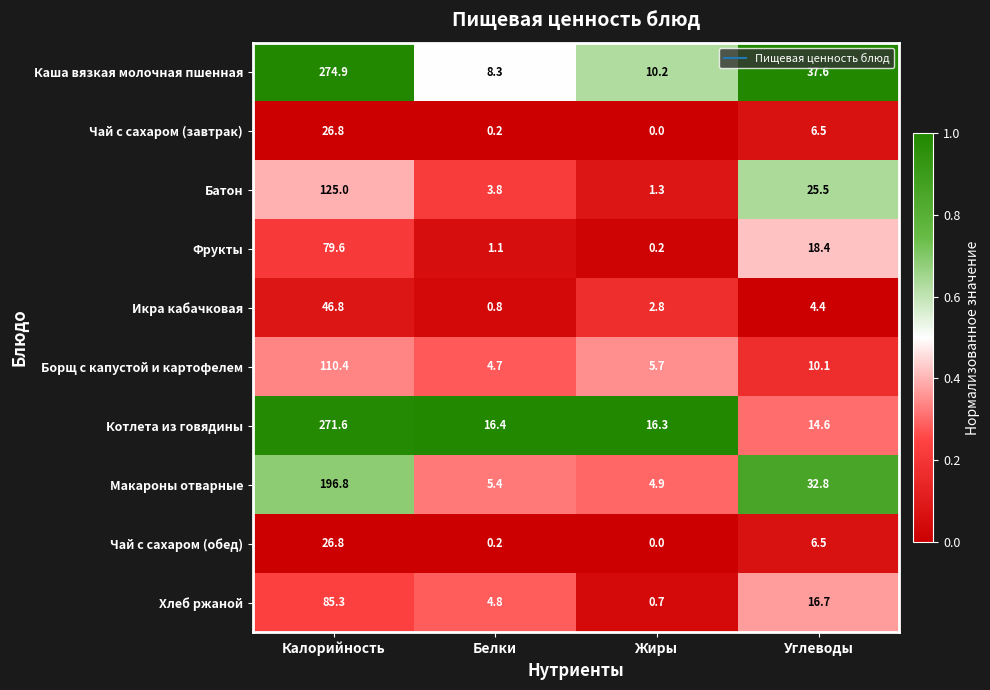

What is the average value of the Хлеб ржаной series?

26.9